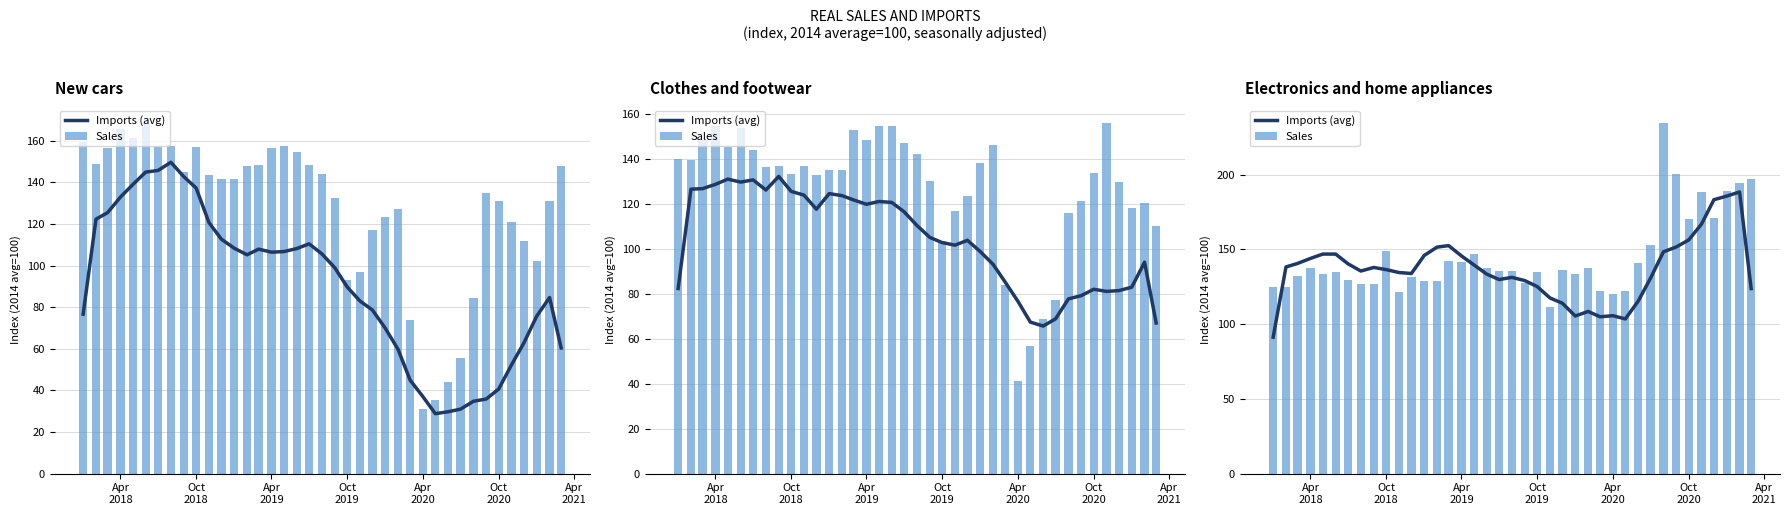

Which series has the widest spread of values?

Sales